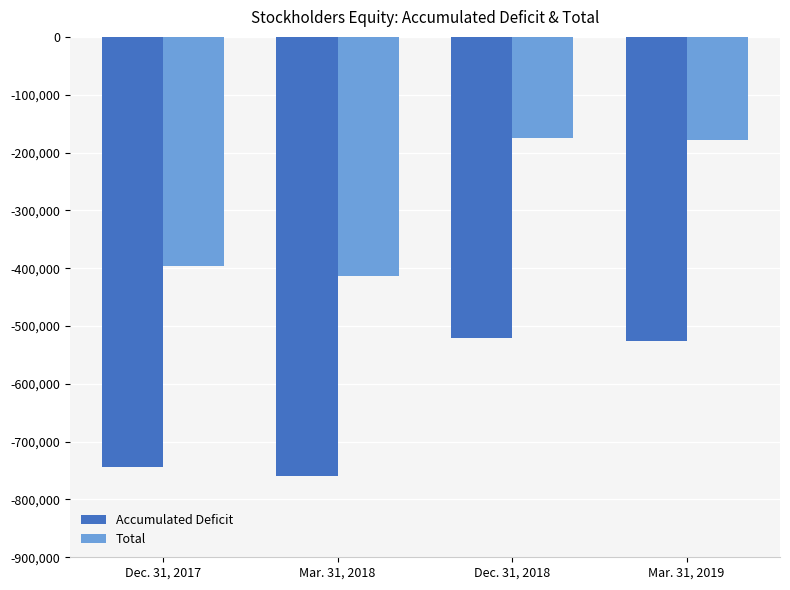

How many bars are there in total?

8